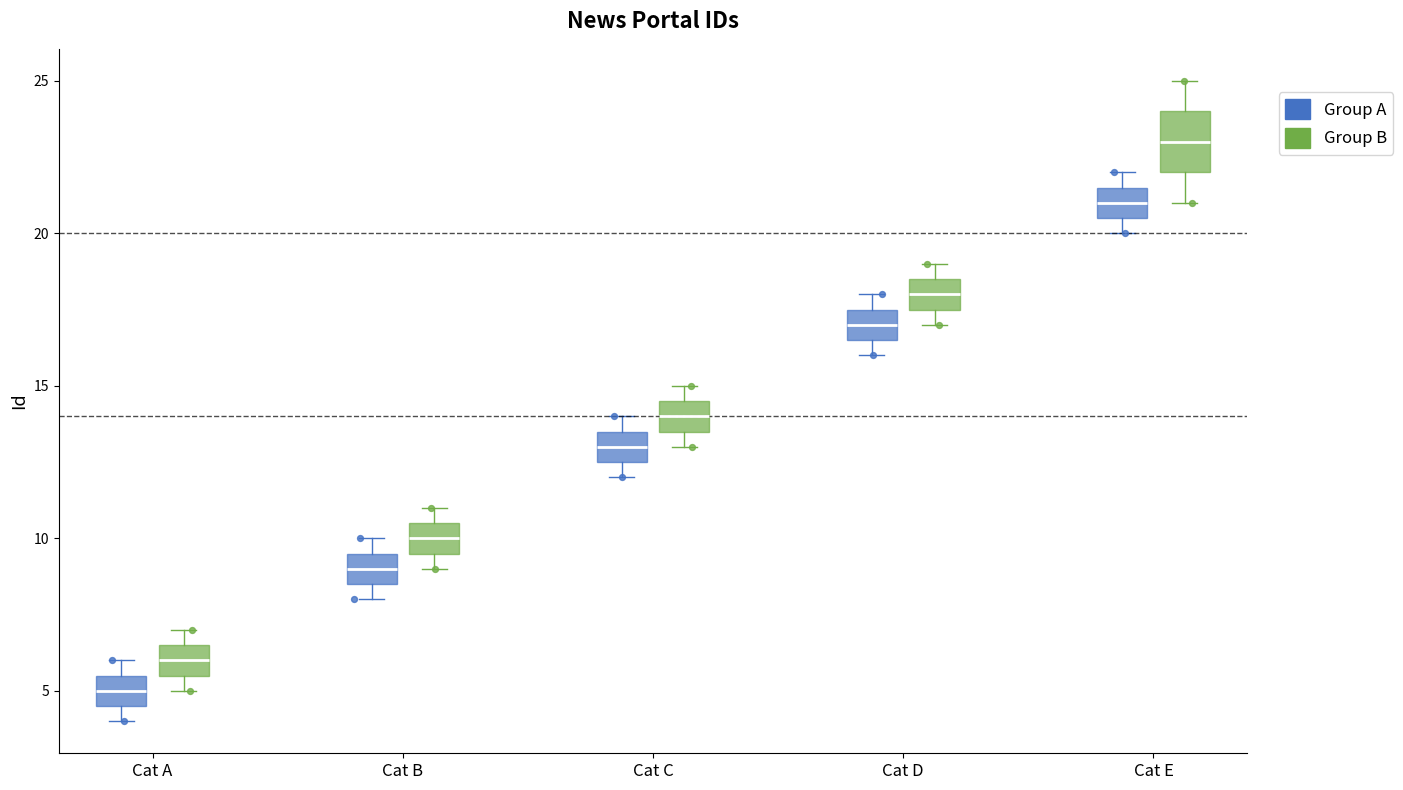

Reading left to right, transcribe this box plot: for each box, give where its median line is, the range the box spans, and where its two whiskers end, as read against the y-axis. The values are not printed on the chart, so give them approximately, as read against the axis.

Cat A (Group A): median 5.0, box 4.5 to 5.5, whiskers 4.0 to 6.0
Cat A (Group B): median 6.0, box 5.5 to 6.5, whiskers 5.0 to 7.0
Cat B (Group A): median 9.0, box 8.5 to 9.5, whiskers 8.0 to 10.0
Cat B (Group B): median 10.0, box 9.5 to 10.5, whiskers 9.0 to 11.0
Cat C (Group A): median 13.0, box 12.5 to 13.5, whiskers 12.0 to 14.0
Cat C (Group B): median 14.0, box 13.5 to 14.5, whiskers 13.0 to 15.0
Cat D (Group A): median 17.0, box 16.5 to 17.5, whiskers 16.0 to 18.0
Cat D (Group B): median 18.0, box 17.5 to 18.5, whiskers 17.0 to 19.0
Cat E (Group A): median 21.0, box 20.5 to 21.5, whiskers 20.0 to 22.0
Cat E (Group B): median 23.0, box 22.0 to 24.0, whiskers 21.0 to 25.0